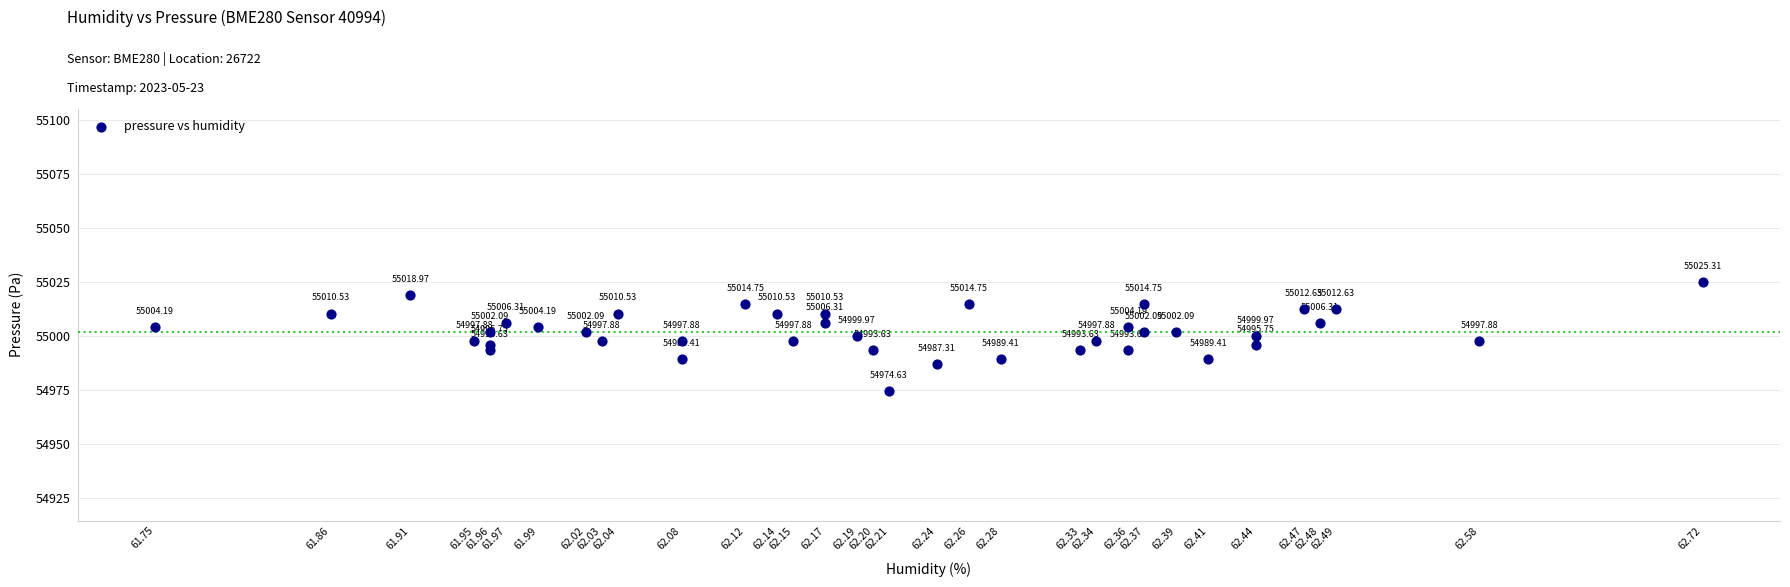

What is the range of X values (max minus min)?

1.0